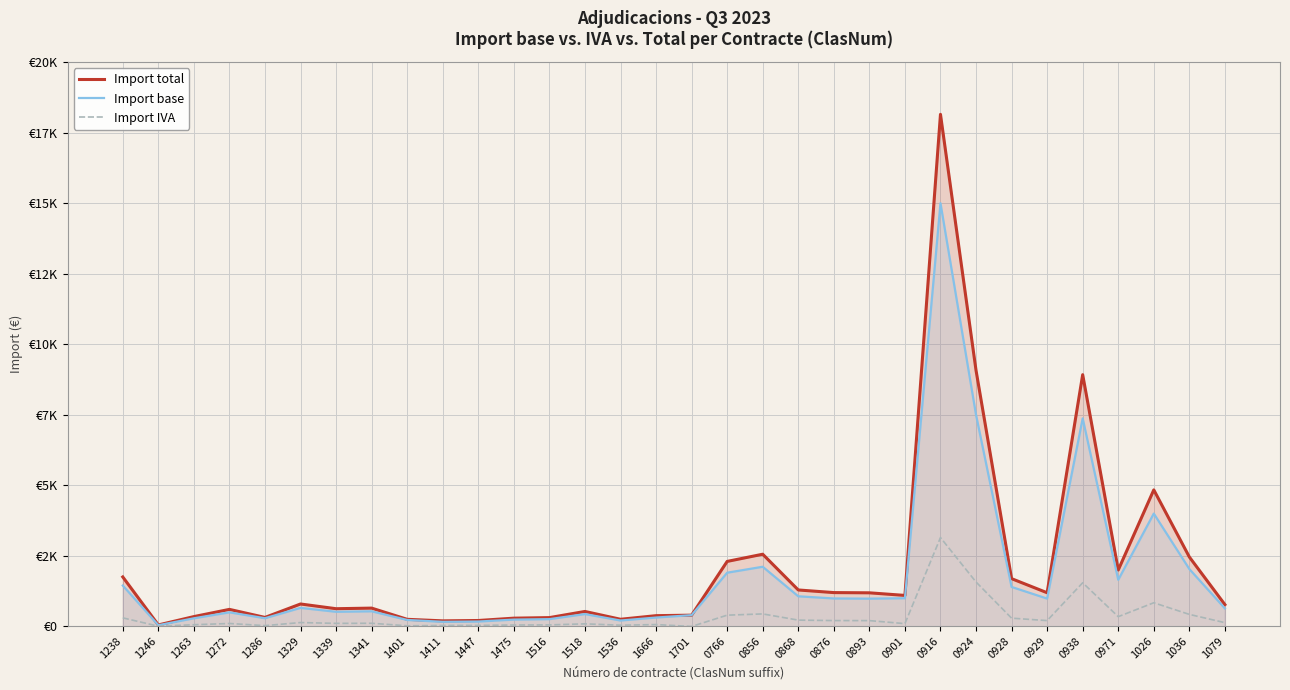

True or false: Import total and Import base cross at least once.

False